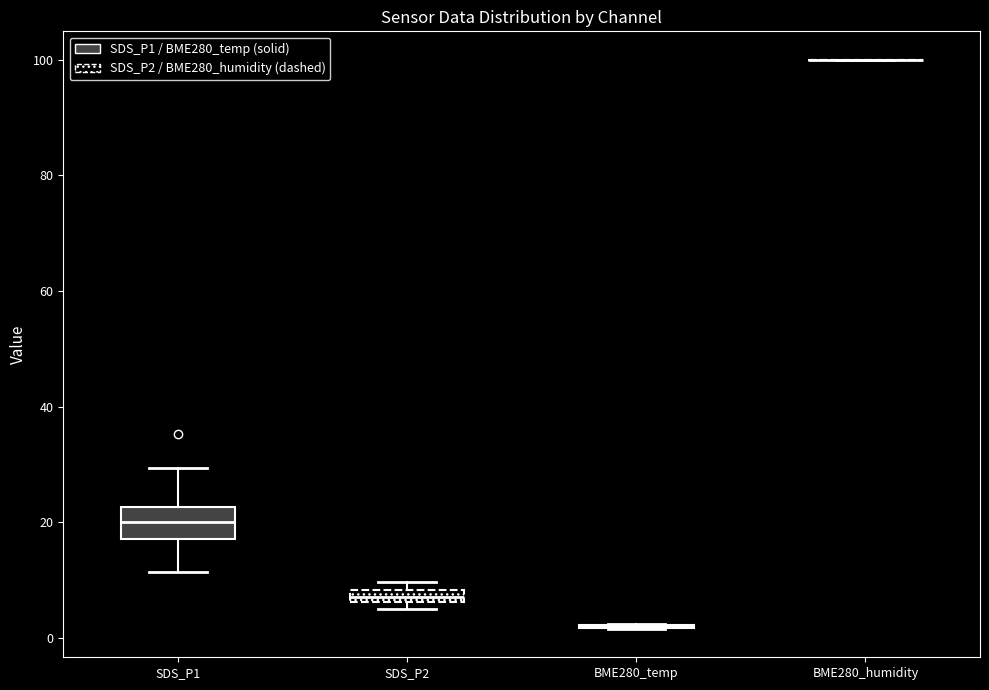

Comparing the boxes themselves (not the whiskers), which one is the tallest?

SDS_P1